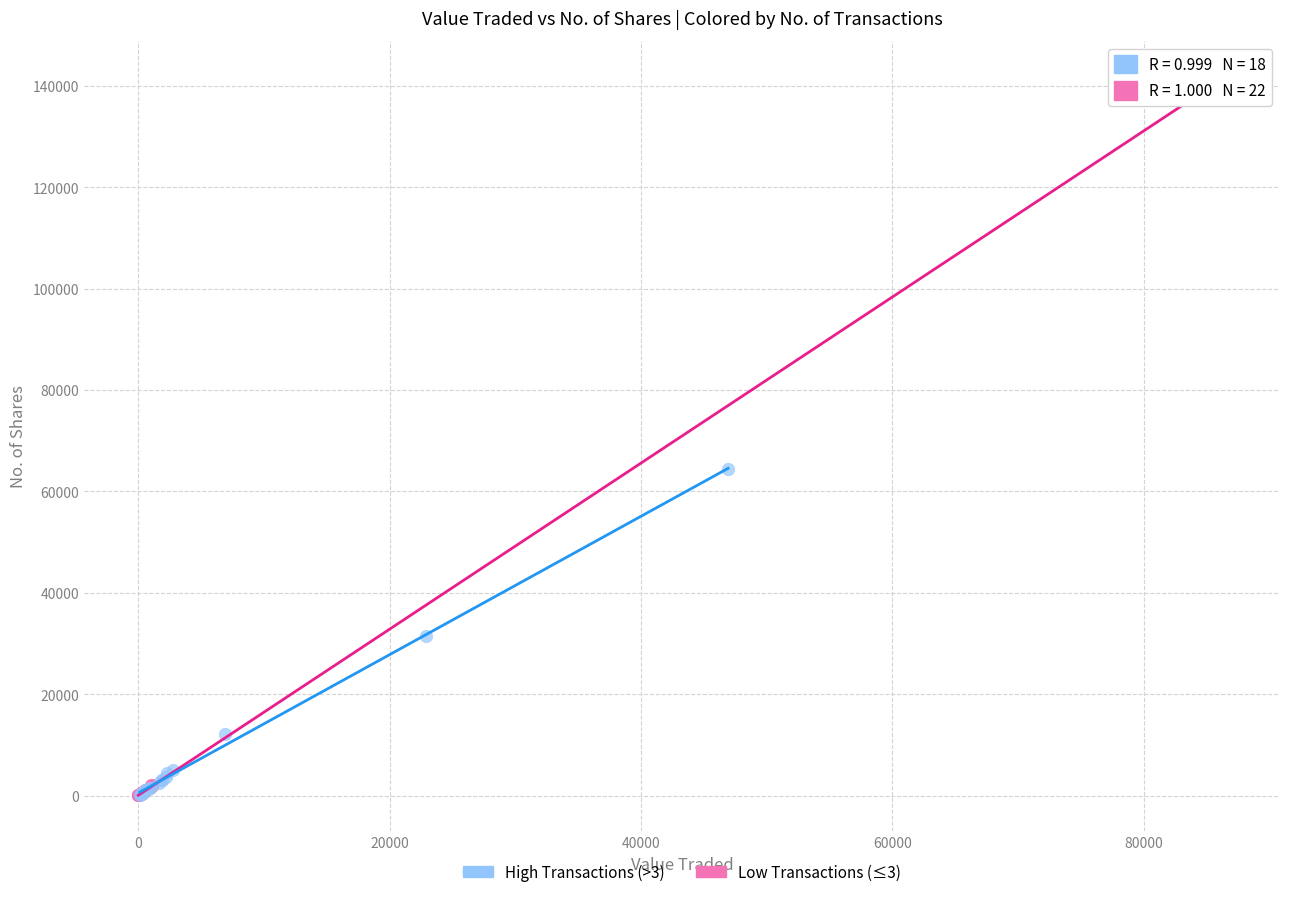

Which series contains the highest Y value?

Low Transactions (≤3)